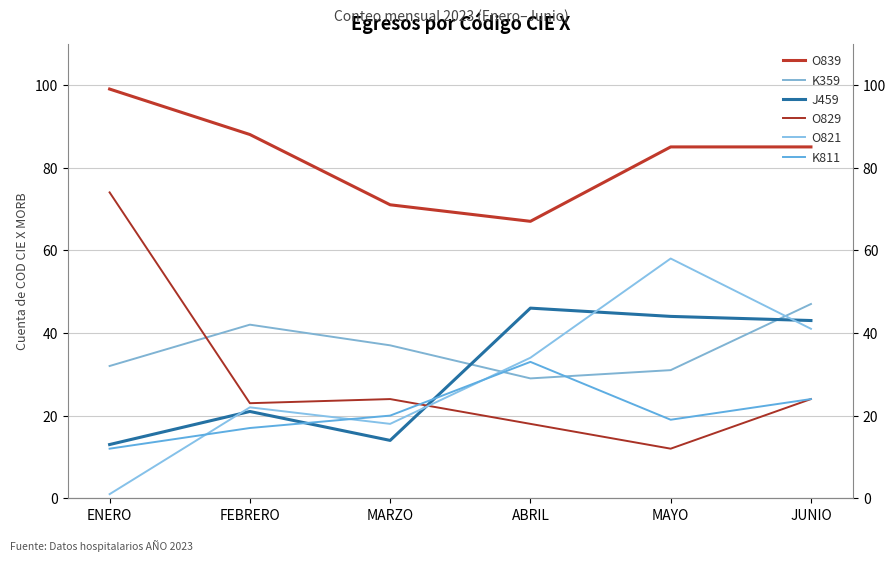

At which category does O821 reach its first local valley?

MARZO